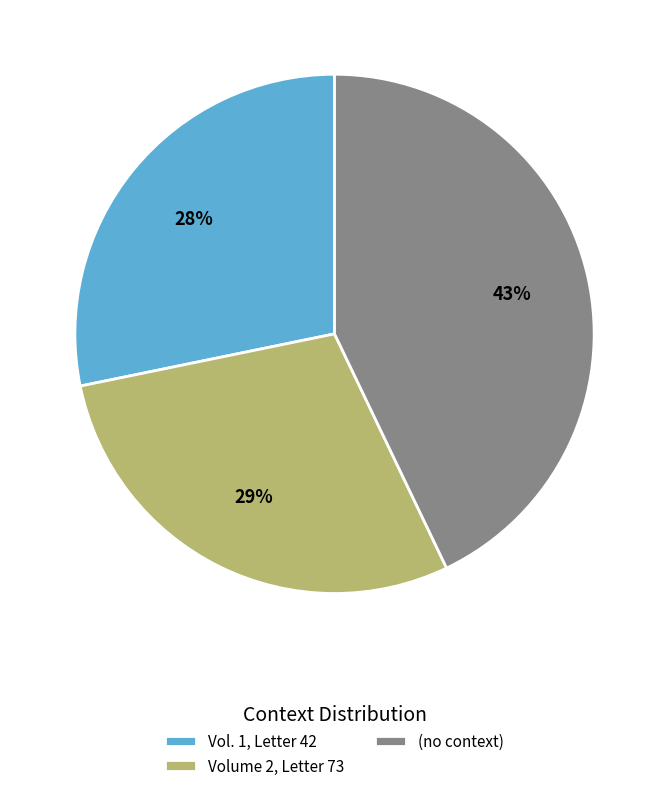

Is the sum of (no context) and Volume 2, Letter 73 greater than half?

Yes